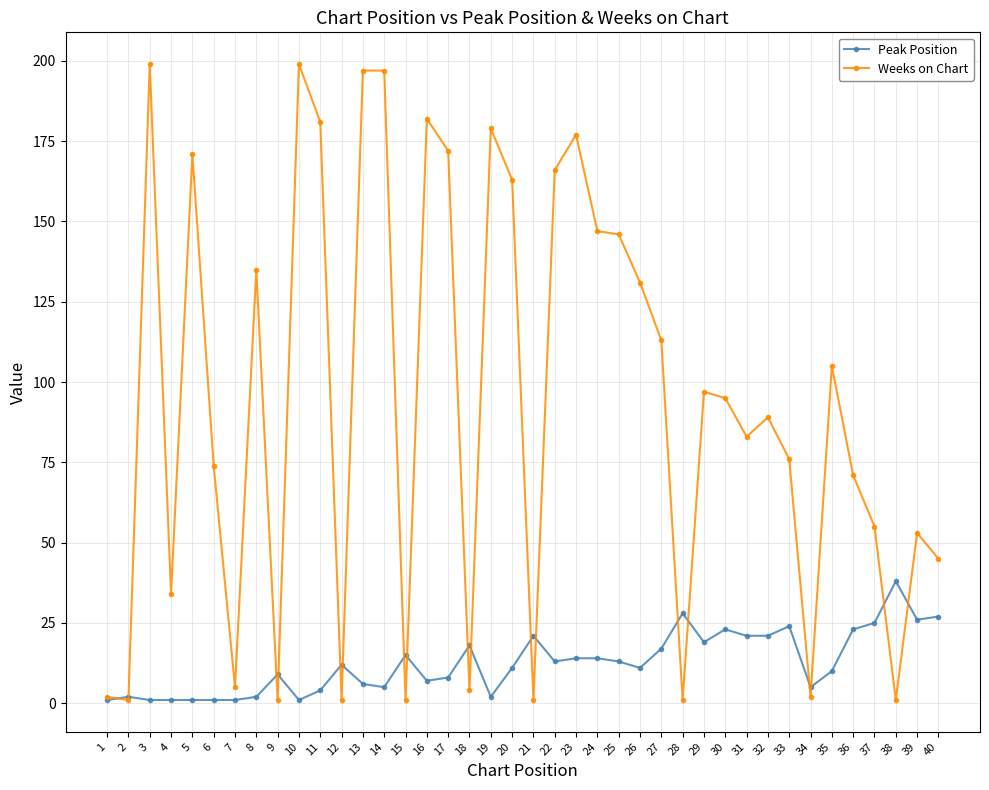

Which series has the largest total across all categories?

Weeks on Chart